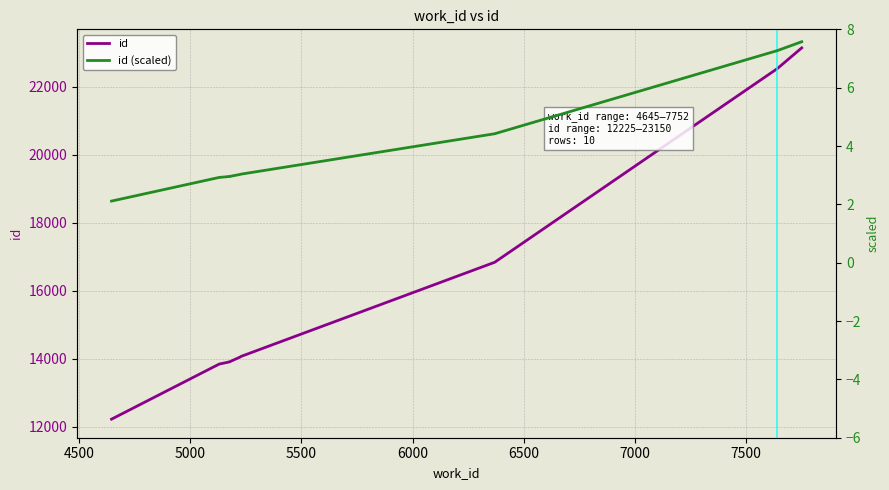

Reading left to right, extract all data points from this chart.

id: 12225.0	13847.0	13908.0	13909.0	14053.0	14056.0	14069.0	16842.0	22540.0	23150.0
id (scaled): 2.1	2.9	3.0	3.0	3.0	3.0	3.0	4.4	7.3	7.6